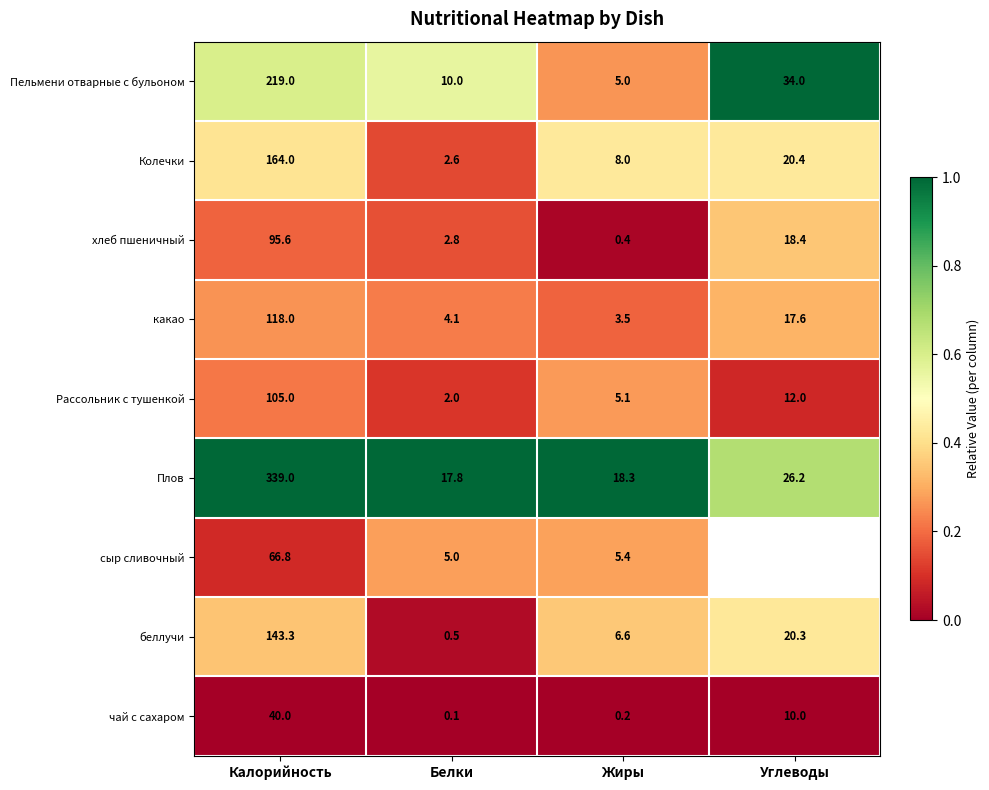

Rank the series at Жиры from lowest to highest value.

чай с сахаром, хлеб пшеничный, какао, Пельмени отварные с бульоном, Рассольник с тушенкой, сыр сливочный, беллучи, Колечки, Плов